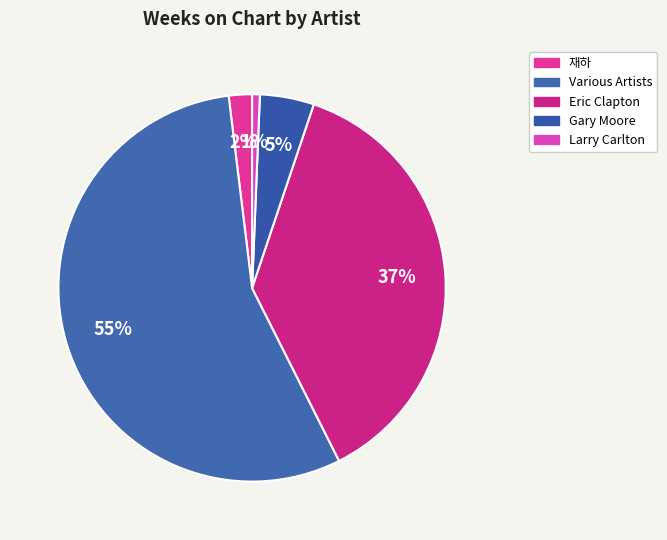

Is the sum of Gary Moore and Various Artists greater than half?

Yes